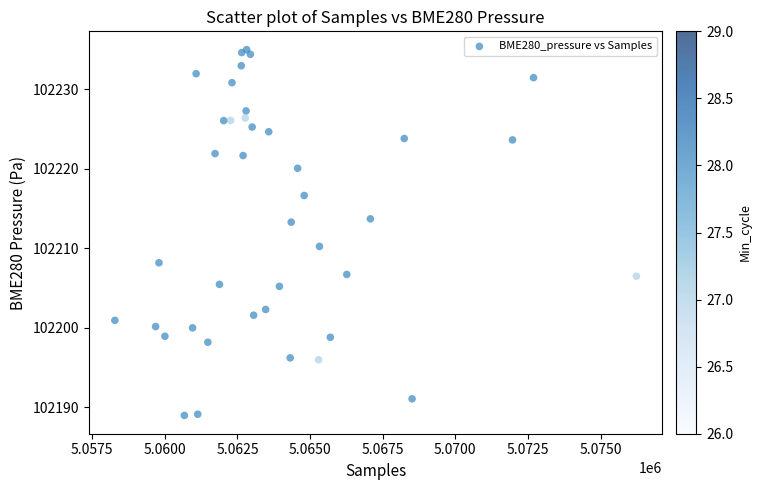

What Y value in the scatter plot is closest to 102211?

102210.2